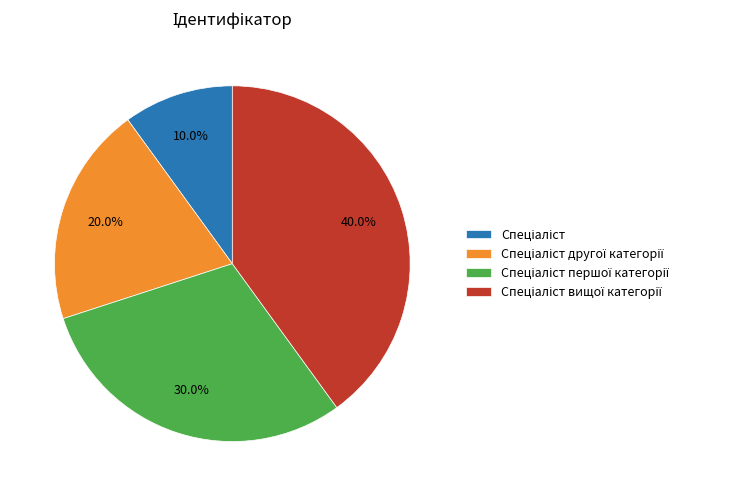

How many slices are in this pie chart?

4